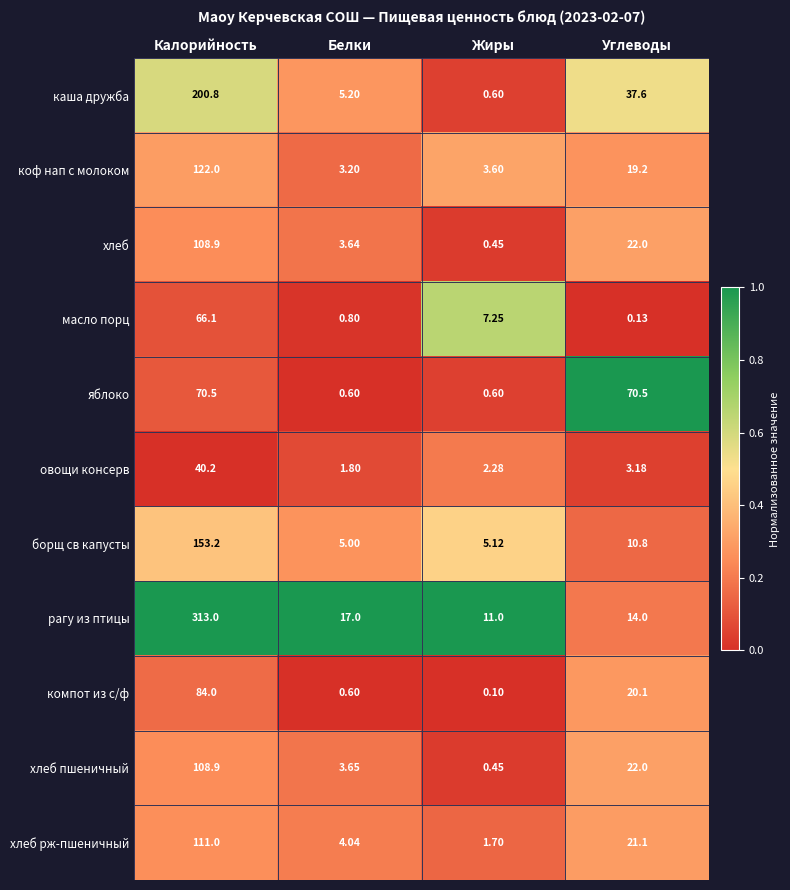

At which label does овощи консерв first exceed 3?

Калорийность